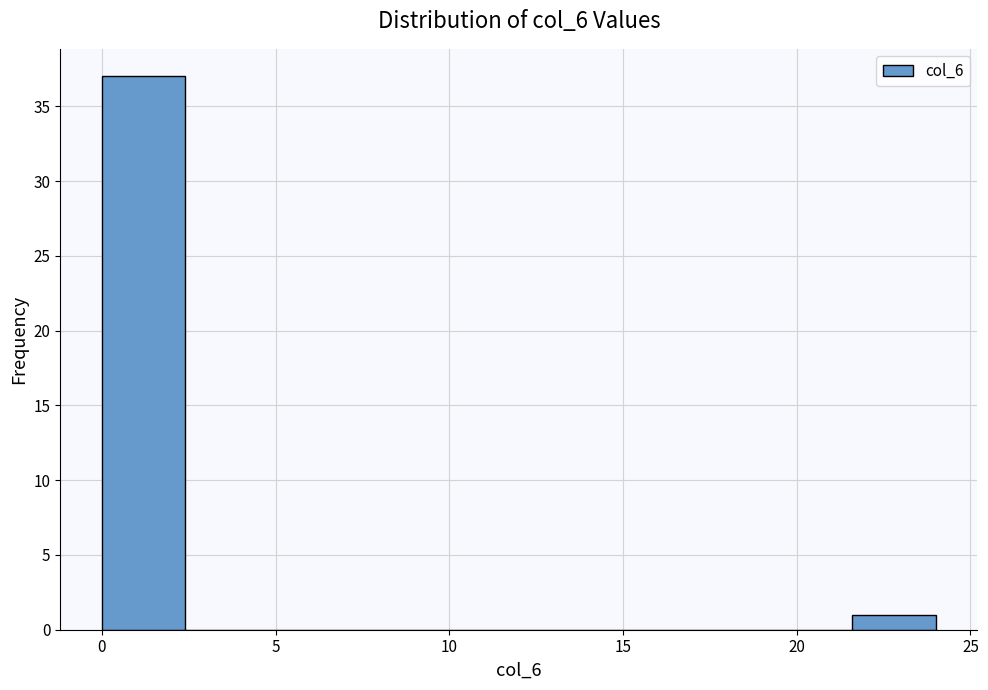

How tall is the bar that spans 0.0 to 2.4 on the x-axis? Neither the bar edges nor the heights are printed on the chart, so give them approximately, as read against the axes.

37